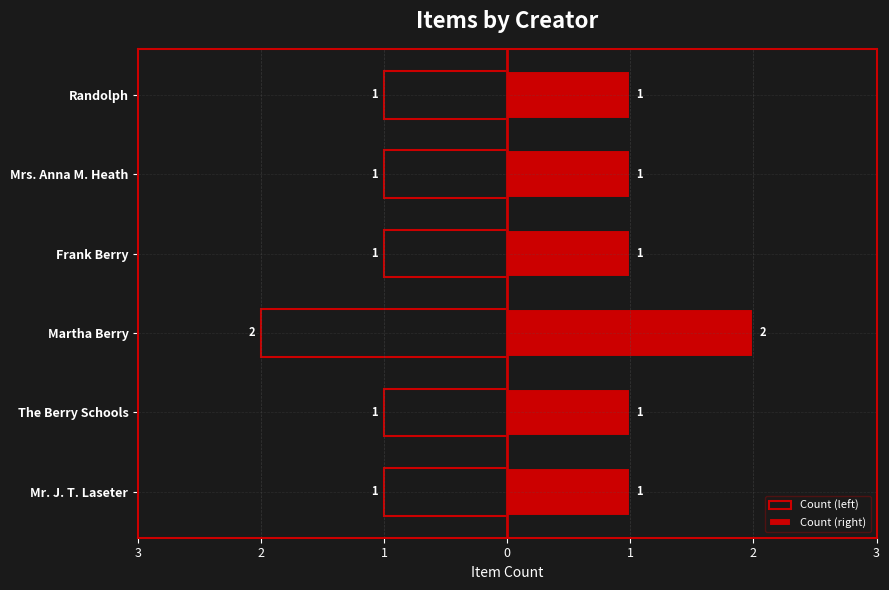

At how many categories does at least one series exceed 0?

6